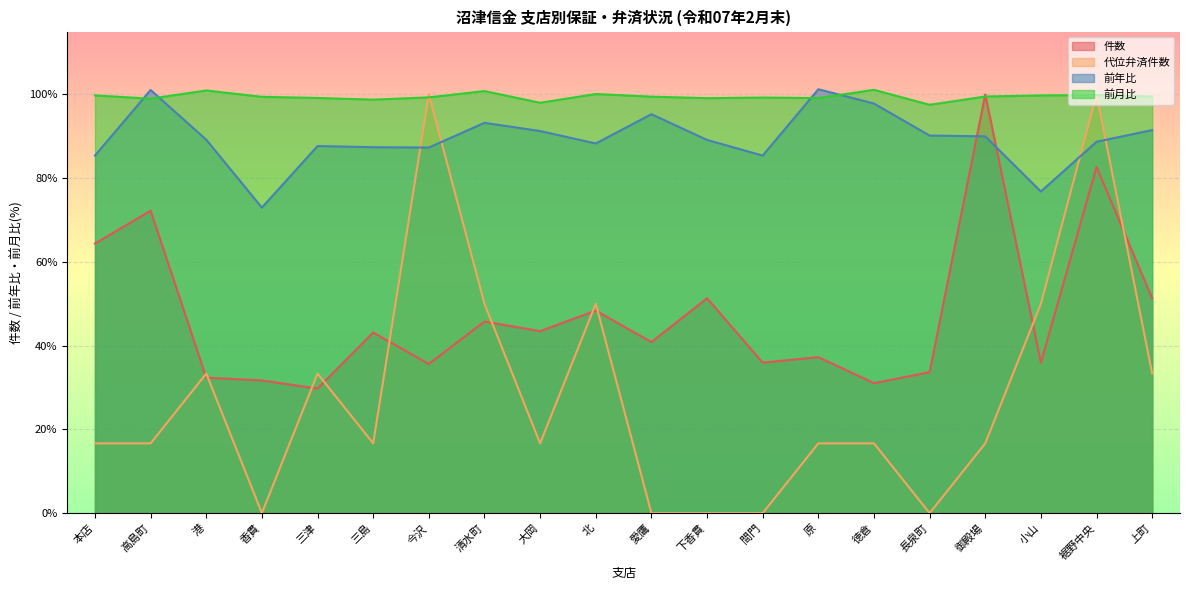

At which label does 件数 first exceed 43?

本店